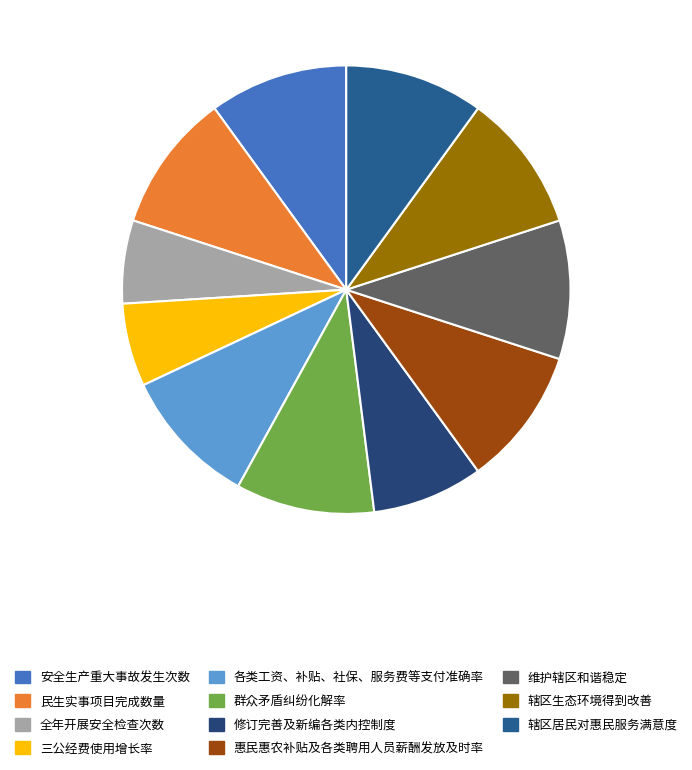

To the nearest percent, what percentage of the pie is 修订完善及新编各类内控制度?

8%